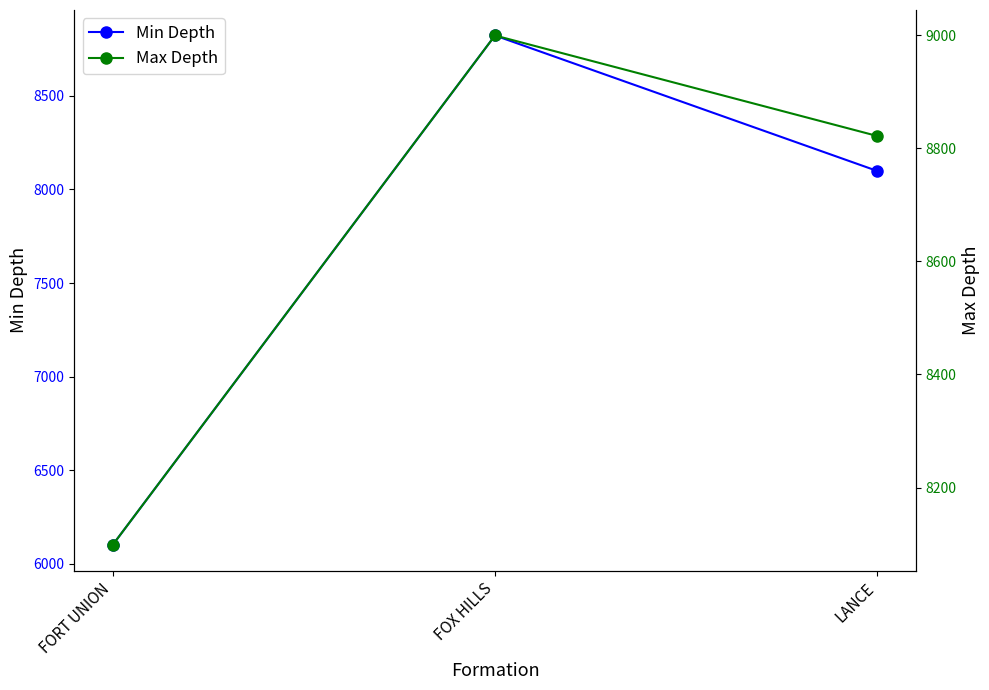

Where does the Max Depth series first go above 8822?

FOX HILLS